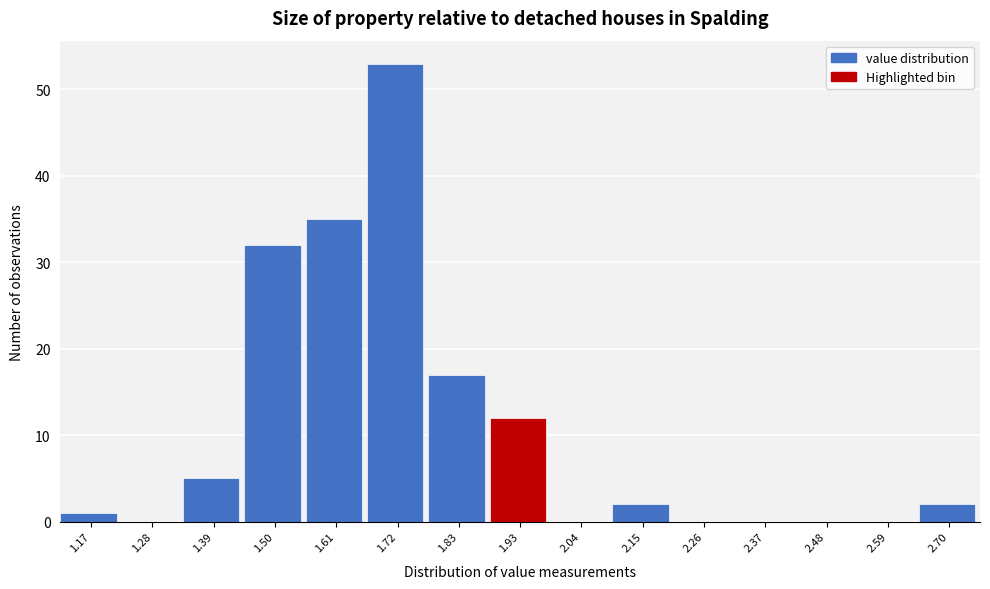

Reading left to right, transcribe this chart: for each bar, give the range it covers on the x-axis and its height. Neither the bar edges nor the heights are printed on the chart, so give them approximately, as read against the axes.

1.12 to 1.22: 1
1.22 to 1.34: 0
1.34 to 1.44: 5
1.44 to 1.56: 32
1.56 to 1.66: 35
1.66 to 1.78: 53
1.78 to 1.88: 17
1.88 to 1.98: 12
1.98 to 2.10: 0
2.10 to 2.20: 2
2.20 to 2.32: 0
2.32 to 2.42: 0
2.42 to 2.54: 0
2.54 to 2.64: 0
2.64 to 2.76: 2